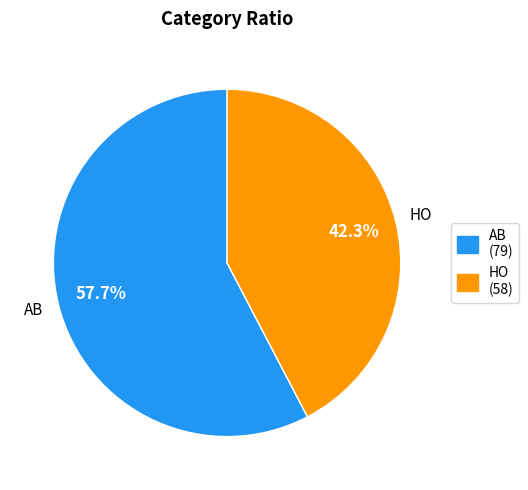

To the nearest percent, what portion does HO represent?

42%